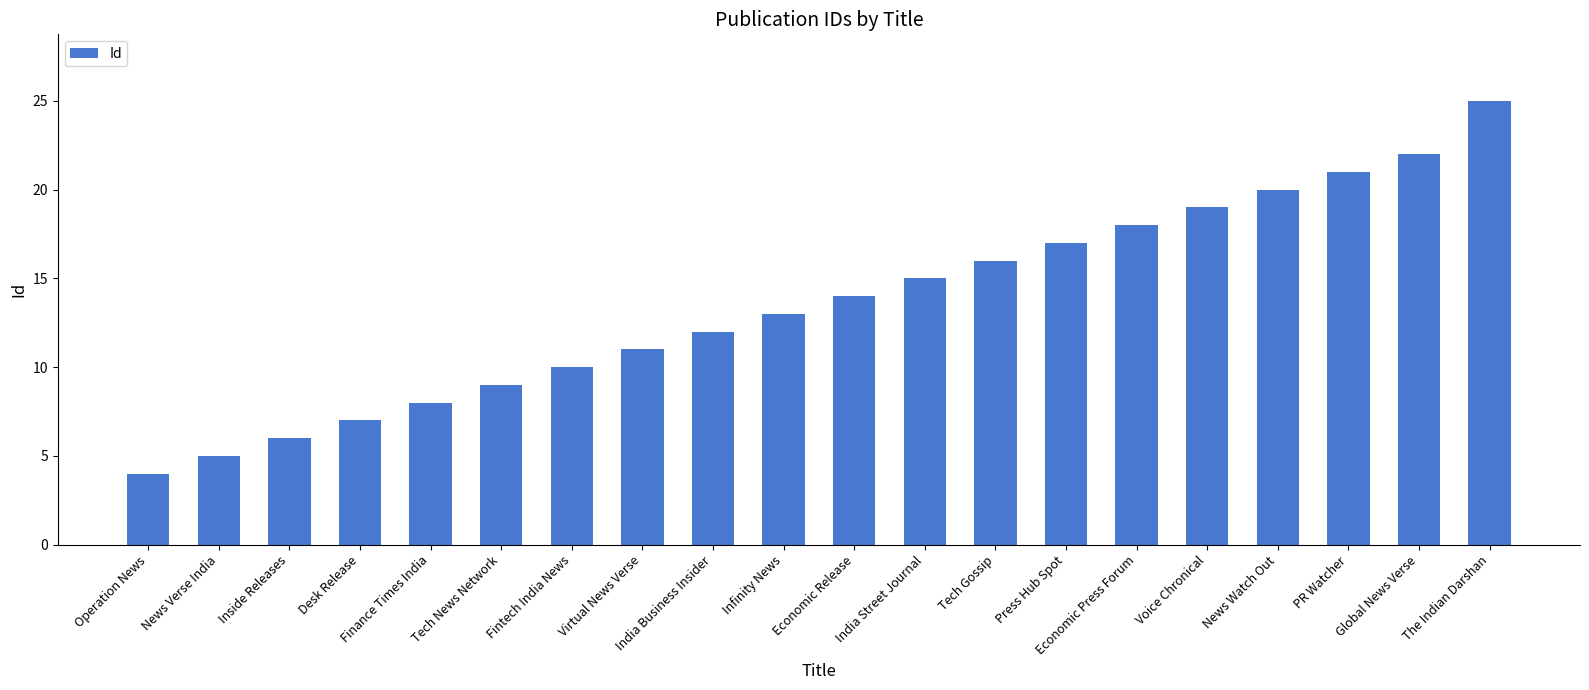

At which label is the value closest to 14?

Economic Release